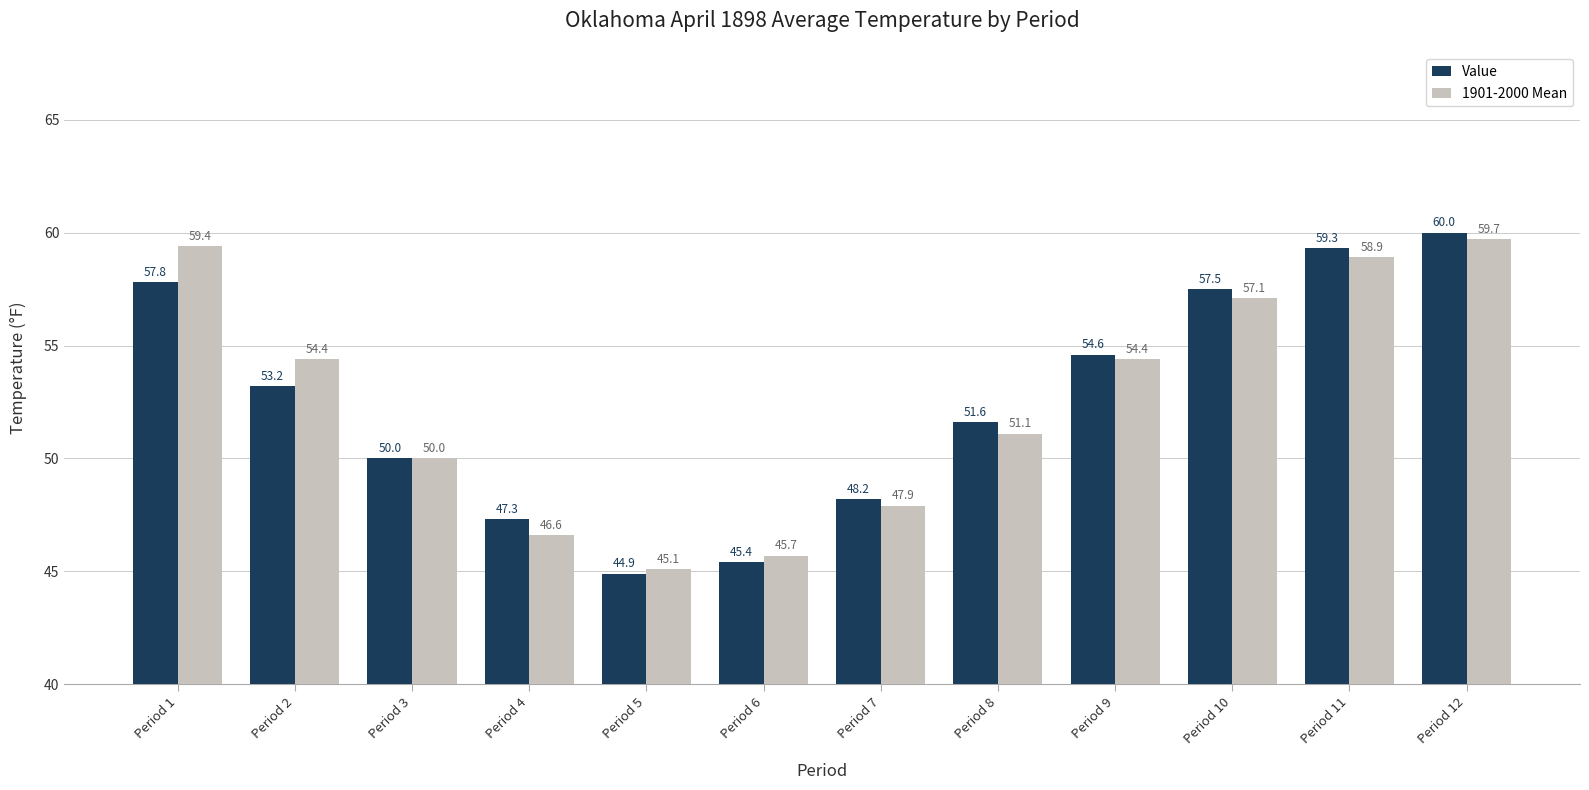

True or false: 1901-2000 Mean has a value of 59.4 at Period 1.

True